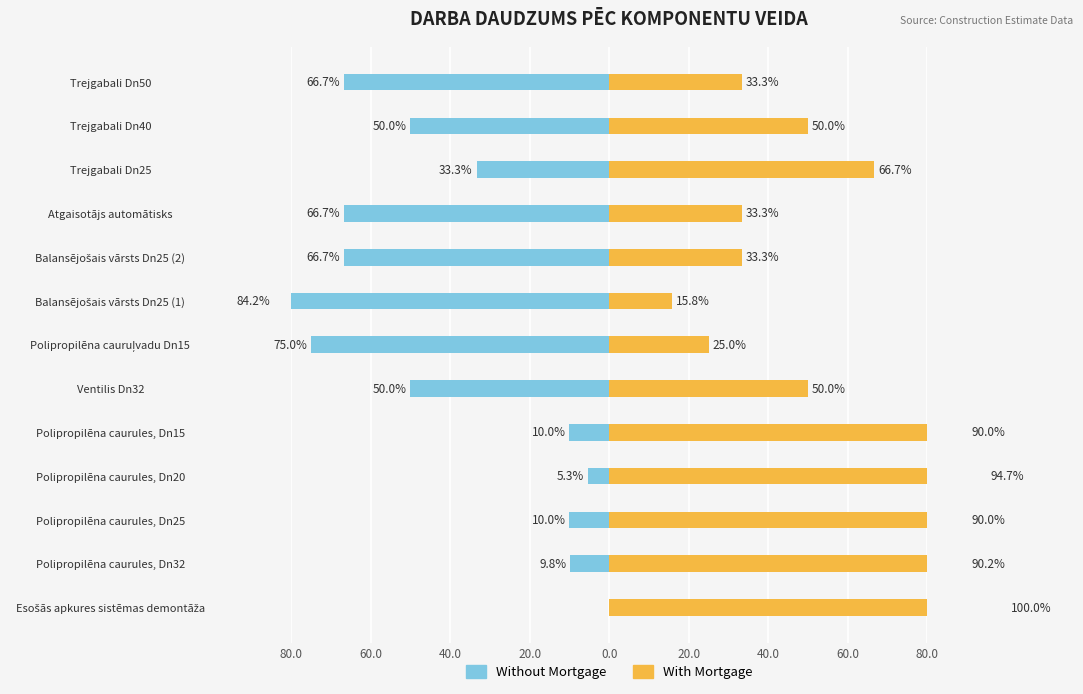

Reading left to right, extract all data points from this chart.

Without Mortgage: 0.0	-9.8	-10.0	-5.3	-10.0	-50.0	-75.0	-84.2	-66.7	-66.7	-33.3	-50.0	-66.7
With Mortgage: 100.0	90.2	90.0	94.7	90.0	50.0	25.0	15.8	33.3	33.3	66.7	50.0	33.3